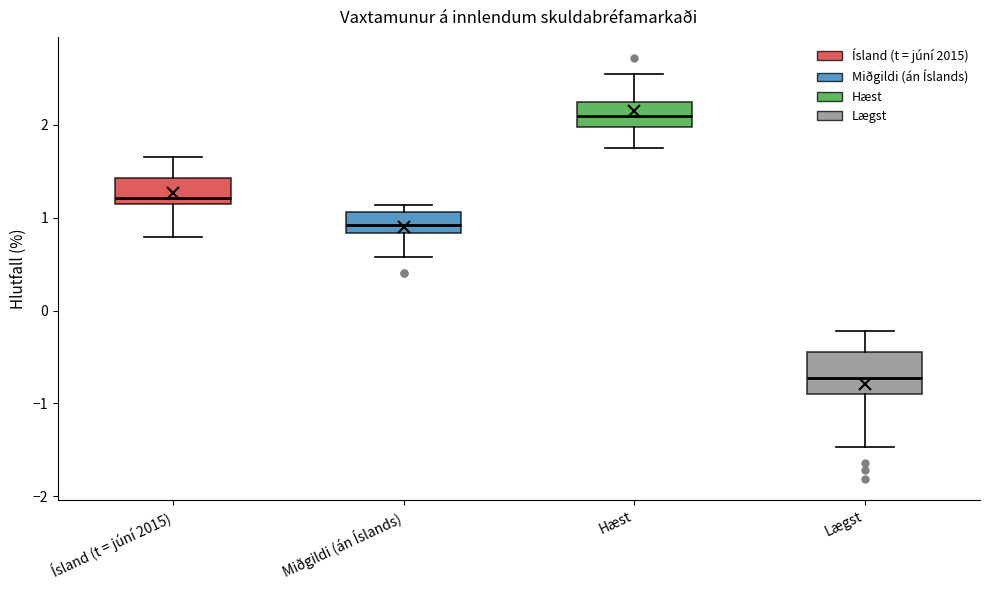

Reading left to right, transcribe this box plot: for each box, give where its median line is, the range the box spans, and where its two whiskers end, as read against the y-axis. The values are not printed on the chart, so give them approximately, as read against the axis.

Ísland (t = júní 2015): median 1.2 (just above the box's lower edge), box 1.2 to 1.4, whiskers 0.8 to 1.7
Miðgildi (án Íslands): median 0.9, box 0.8 to 1.1, whiskers 0.6 to 1.1 (just above the box's upper edge)
Hæst: median 2.1, box 2.0 to 2.3, whiskers 1.8 to 2.6
Lægst: median -0.7, box -0.9 to -0.4, whiskers -1.5 to -0.2